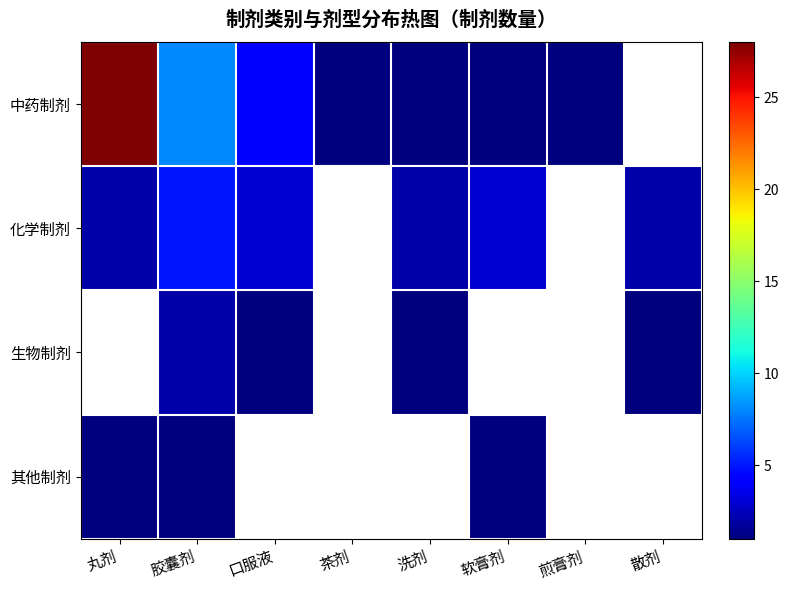

What is the minimum value for 中药制剂?

1.0